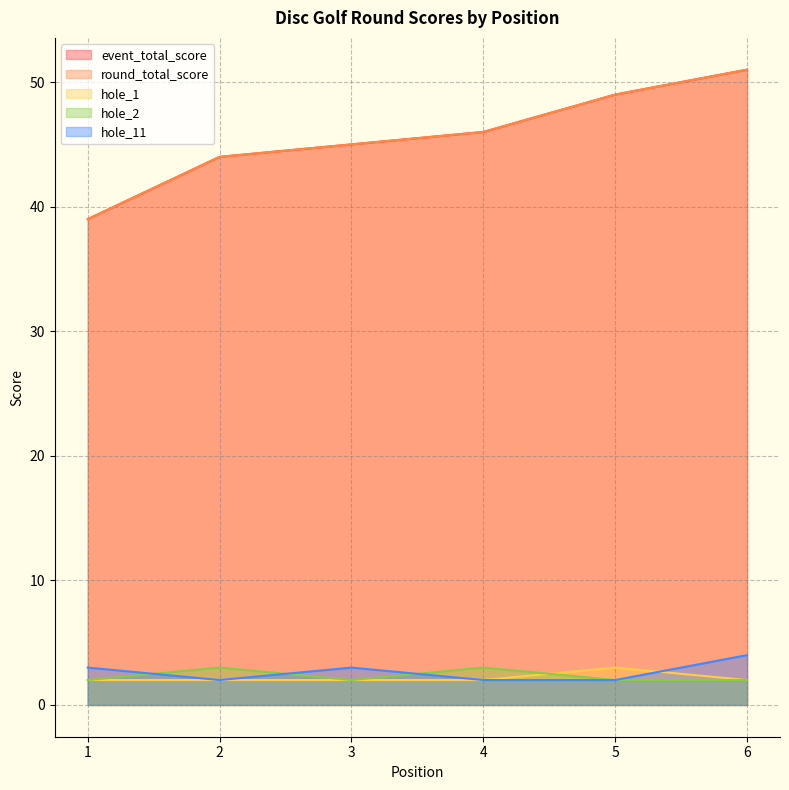

Count the number of data series in this chart.

5